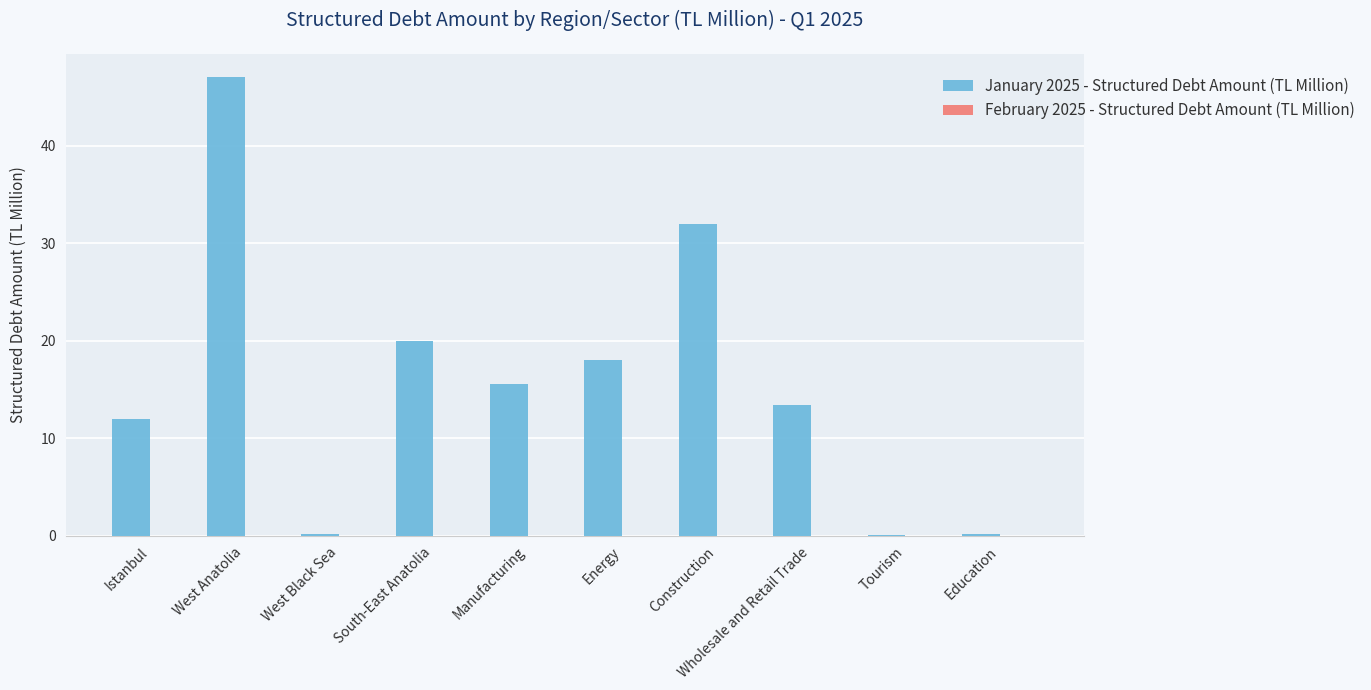

What is the greatest value displayed?

47.1